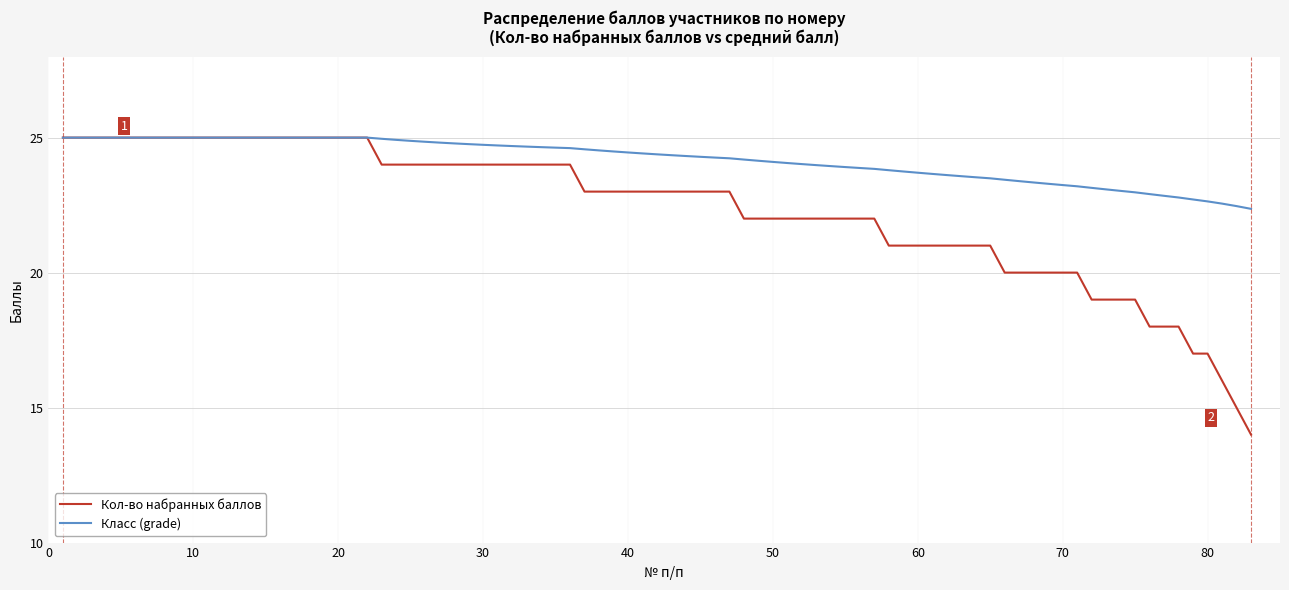

Which series has the largest total across all categories?

Класс (grade)